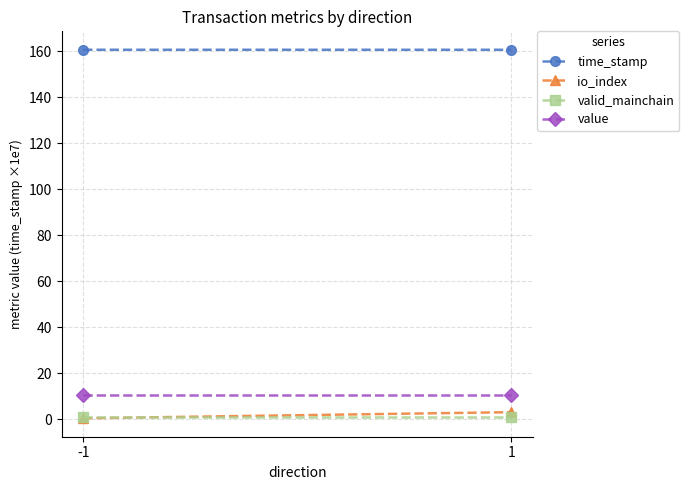

What is the value of the time_stamp point at the 1st from the left?

160.6